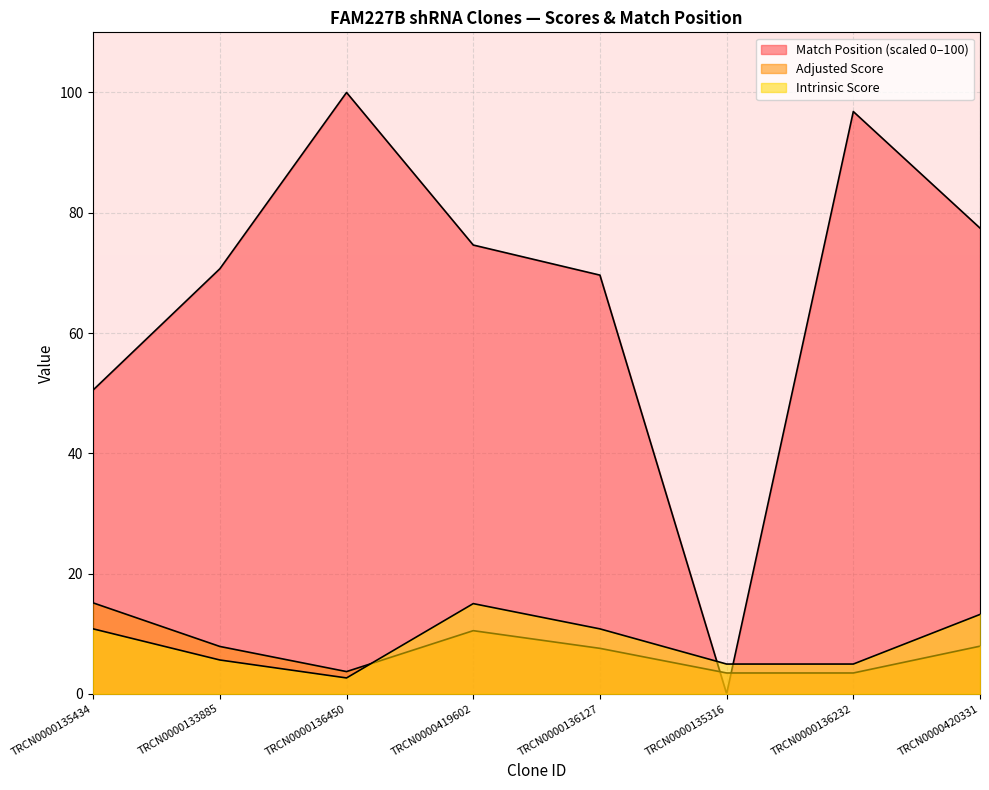

After their last crossing, which series has the higher values: Intrinsic Score or Adjusted Score?

Intrinsic Score